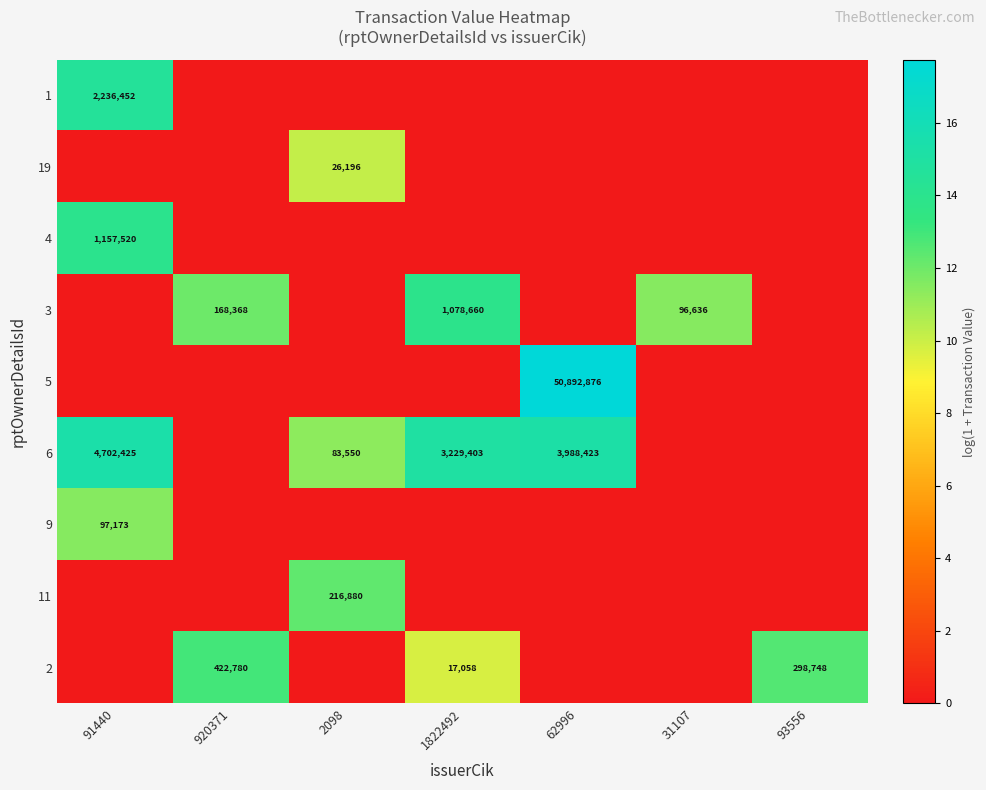

The 19 series shows 0.0 at 920371. True or false?

True